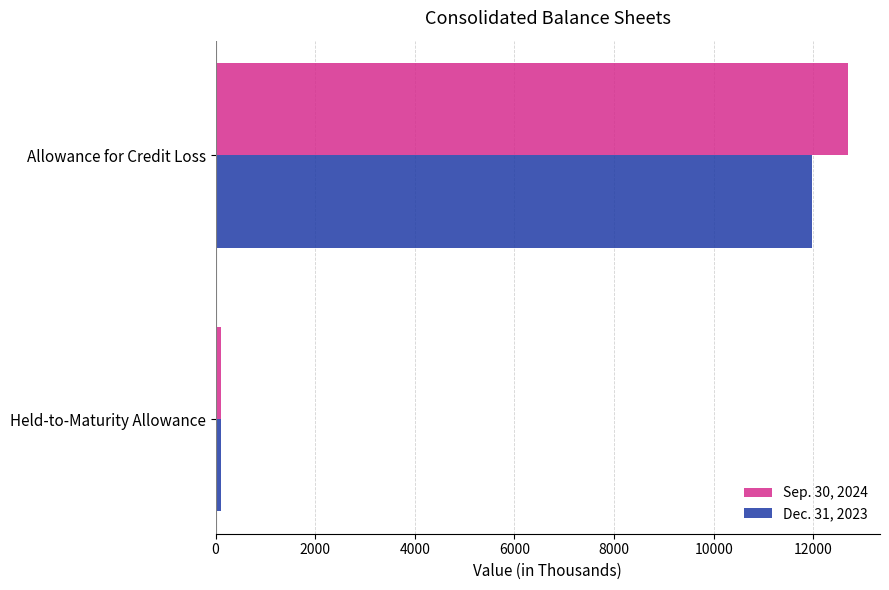

List the series in order of their peak value, lowest first.

Dec. 31, 2023, Sep. 30, 2024